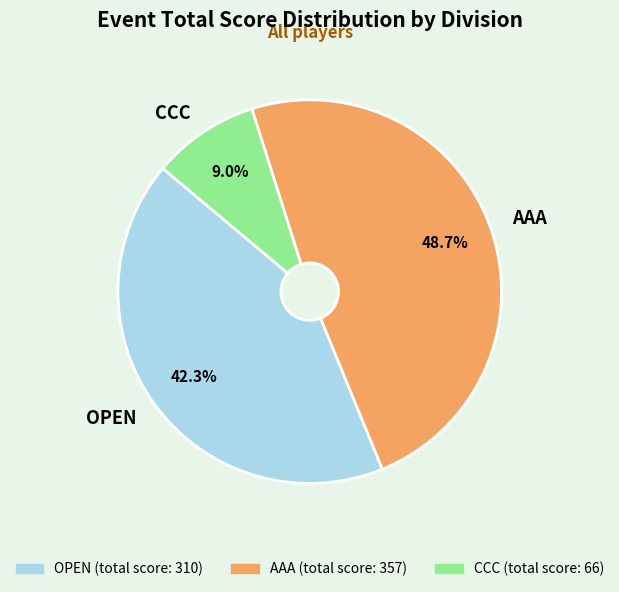

Count the number of slices in the pie.

3